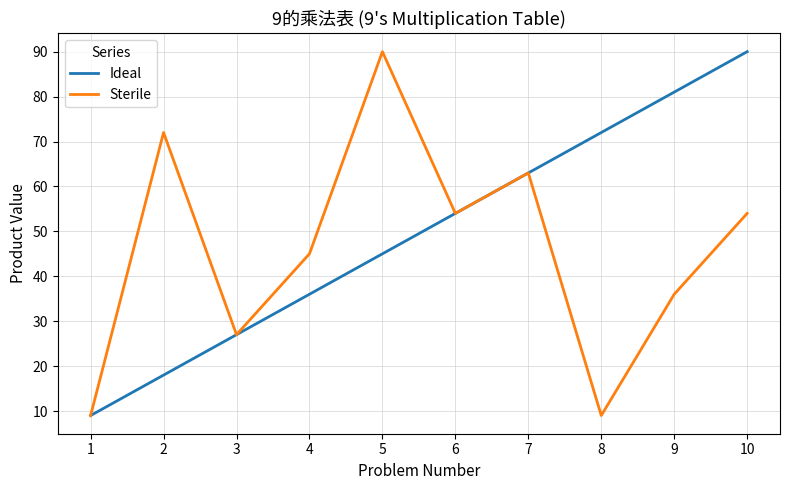

At which label does Ideal reach its peak?

10